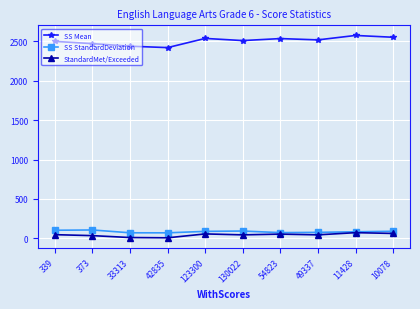

What are all the series names shown in the legend?

SS Mean, SS StandardDeviation, StandardMet/Exceeded